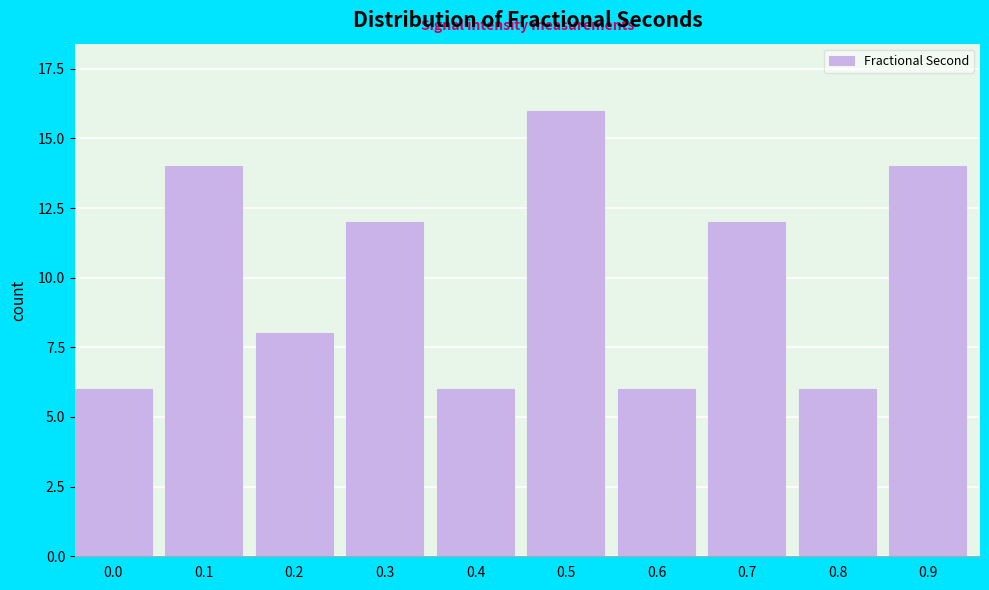

Reading left to right, extract all data points from this chart.

6	14	8	12	6	16	6	12	6	14